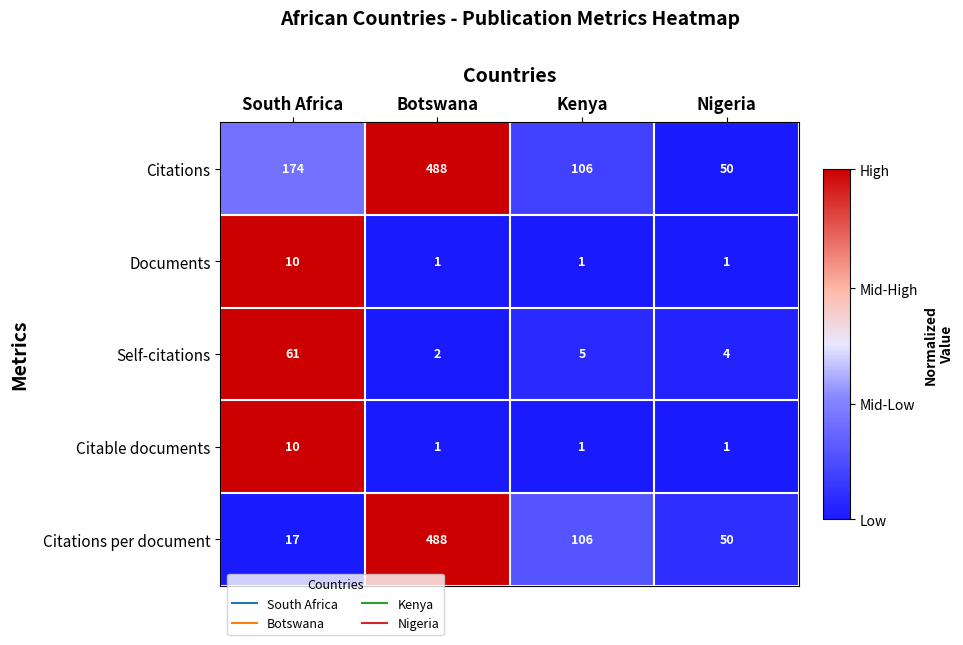

How many distinct data groups are displayed?

5